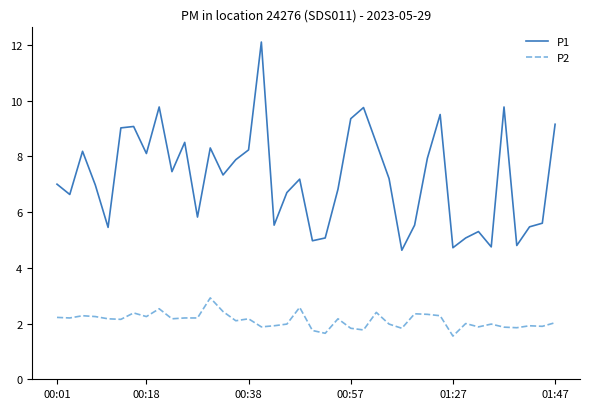

How many series are shown in this chart?

2